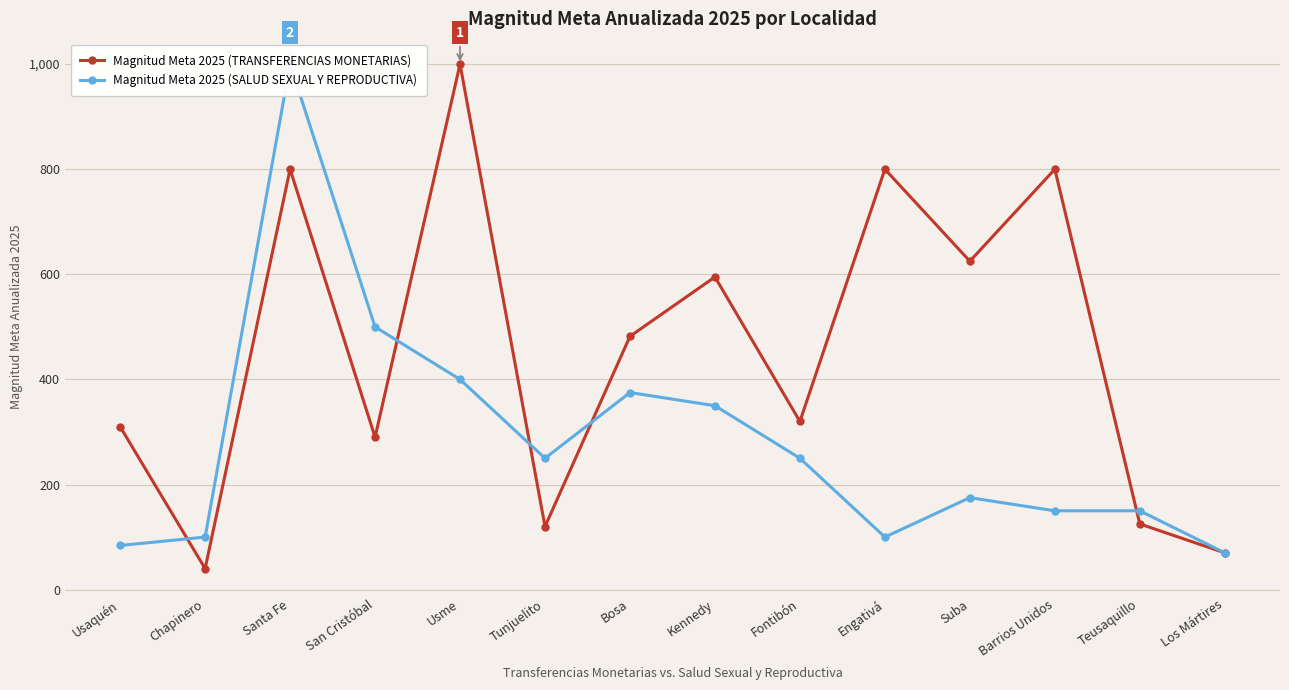

Which label corresponds to the largest value in the chart?

Usme